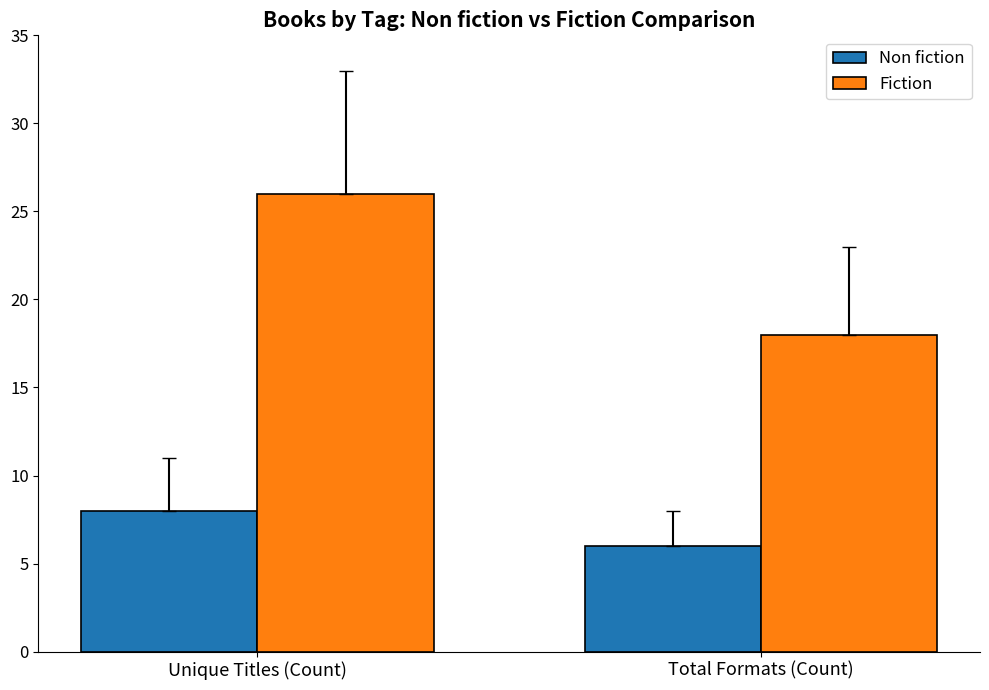

How many data points does each series have?

2